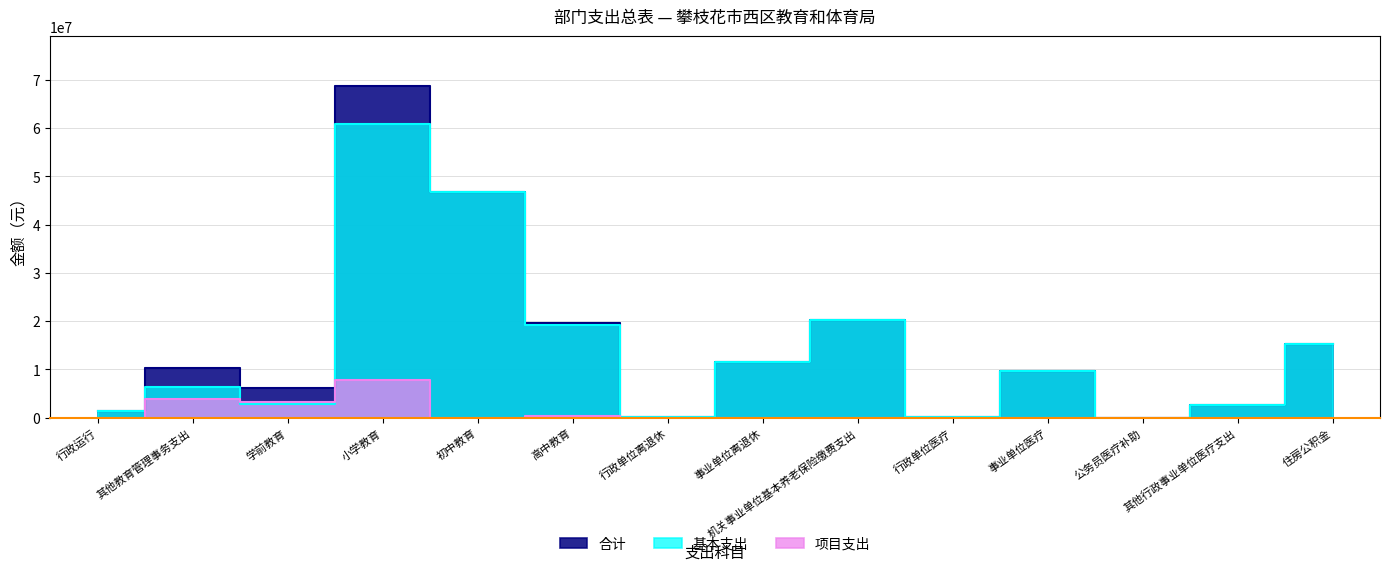

Rank the series by their maximum value, from highest to lowest.

合计, 基本支出, 项目支出